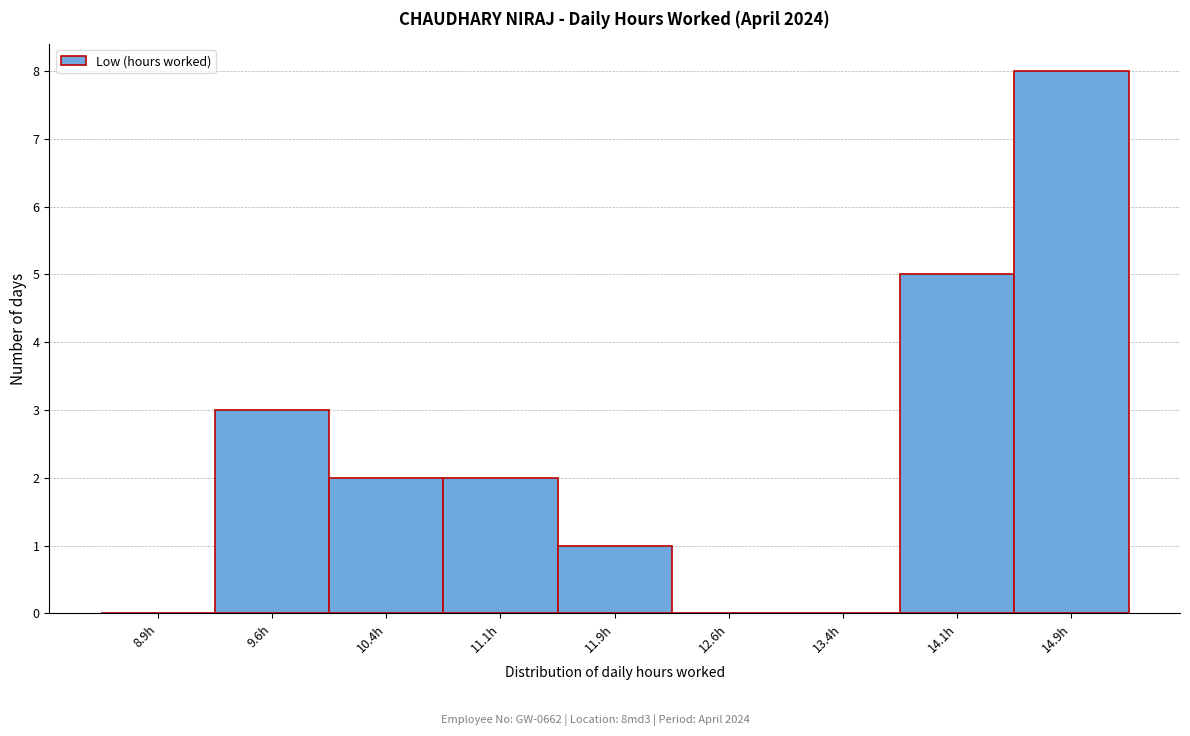

Reading left to right, transcribe this chart: for each bar, give the range it covers on the x-axis and its height. Neither the bar edges nor the heights are printed on the chart, so give them approximately, as read against the axes.

8.50 to 9.25: 0
9.25 to 10.00: 3
10.00 to 10.75: 2
10.75 to 11.50: 2
11.50 to 12.25: 1
12.25 to 13.00: 0
13.00 to 13.75: 0
13.75 to 14.50: 5
14.50 to 15.25: 8